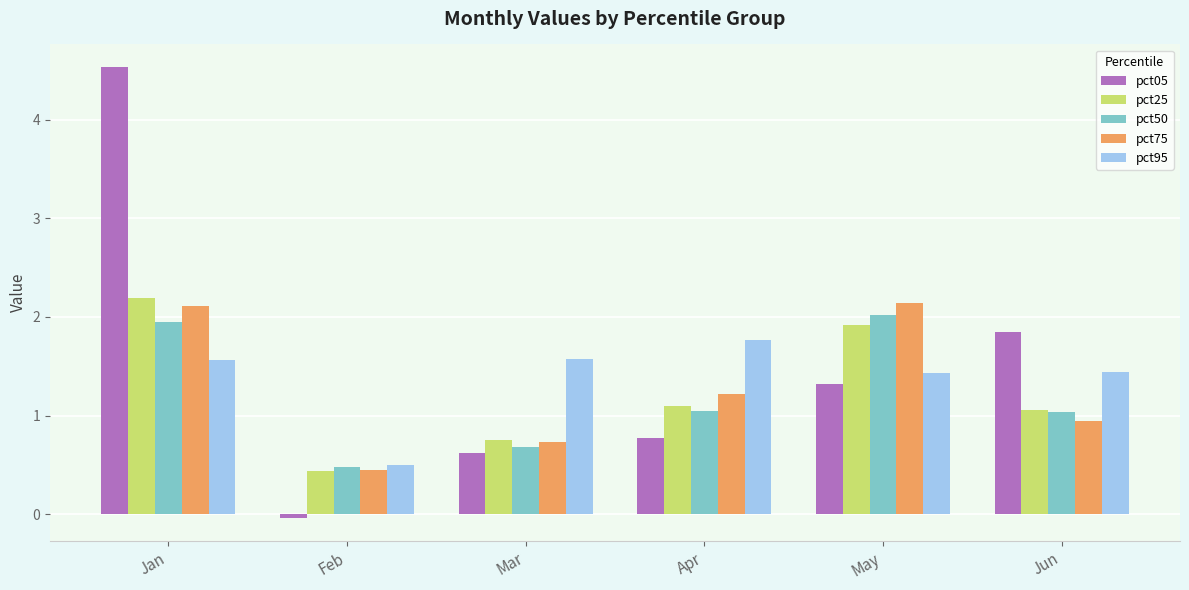

What is the value of the pct25 bar at the 1st from the left?

2.2